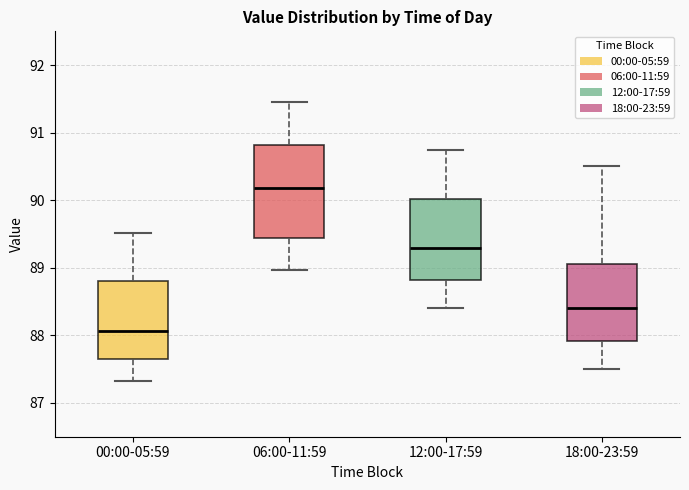

Reading left to right, transcribe this box plot: for each box, give where its median line is, the range the box spans, and where its two whiskers end, as read against the y-axis. The values are not printed on the chart, so give them approximately, as read against the axis.

00:00-05:59: median 88.1, box 87.6 to 88.8, whiskers 87.3 to 89.5
06:00-11:59: median 90.2, box 89.4 to 90.8, whiskers 89.0 to 91.5
12:00-17:59: median 89.3, box 88.8 to 90.0, whiskers 88.4 to 90.8
18:00-23:59: median 88.4, box 87.9 to 89.1, whiskers 87.5 to 90.5